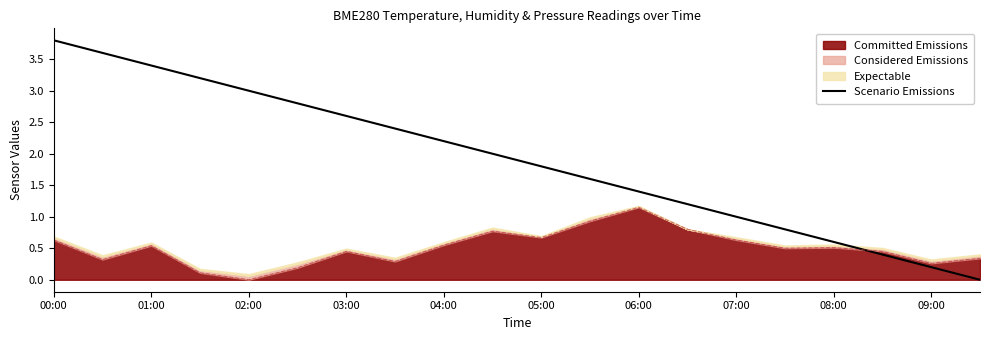

What is the value of the 2nd point from the left?

3.6